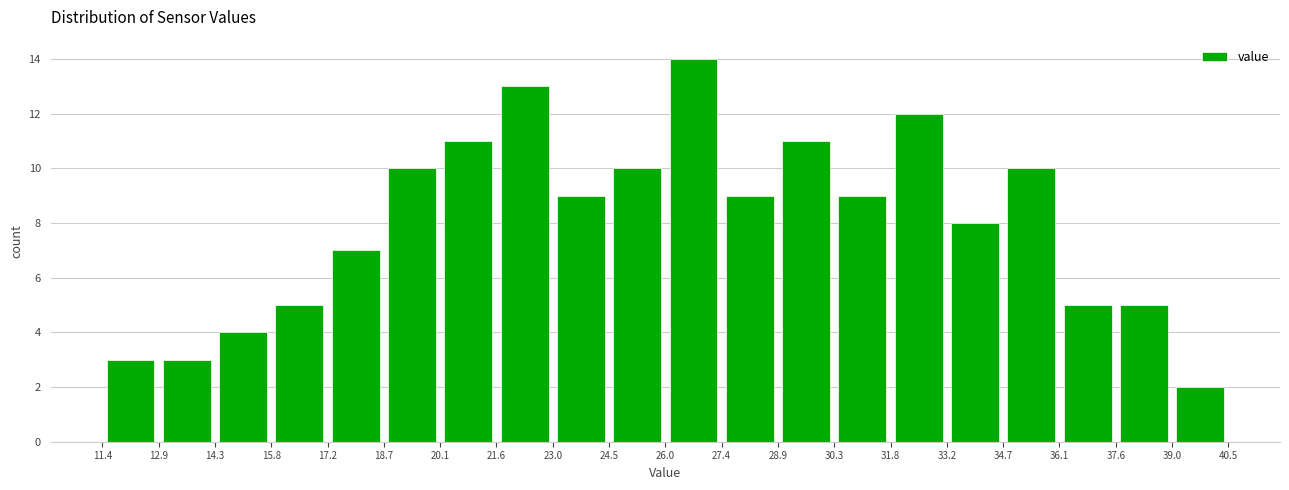

Reading left to right, transcribe this chart: for each bar, give the range it covers on the x-axis and its height. The values are not printed on the chart, so give them approximately, as read against the axis.

11.4 to 12.9: 3
12.9 to 14.3: 3
14.3 to 15.8: 4
15.8 to 17.2: 5
17.2 to 18.7: 7
18.7 to 20.1: 10
20.1 to 21.6: 11
21.6 to 23.0: 13
23.0 to 24.5: 9
24.5 to 26.0: 10
26.0 to 27.4: 14
27.4 to 28.9: 9
28.9 to 30.3: 11
30.3 to 31.8: 9
31.8 to 33.2: 12
33.2 to 34.7: 8
34.7 to 36.1: 10
36.1 to 37.6: 5
37.6 to 39.0: 5
39.0 to 40.5: 2